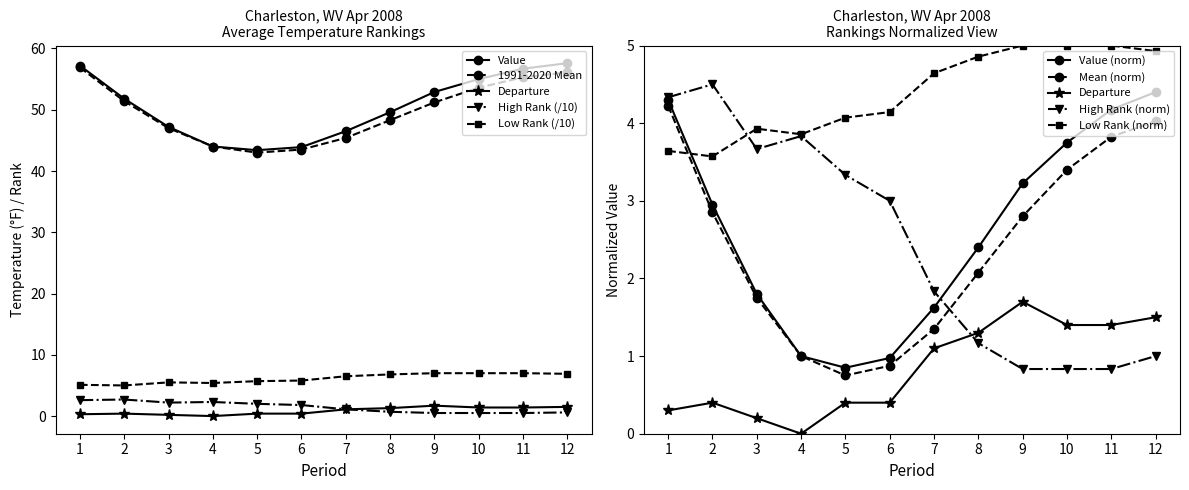

Reading right to left, transcribe all the data shown in this chart.

Value: 12=57.6	11=56.7	10=55.0	9=52.9	8=49.6	7=46.5	6=43.9	5=43.4	4=44.0	3=47.2	2=51.8	1=57.2
1991-2020 Mean: 12=56.1	11=55.3	10=53.6	9=51.2	8=48.3	7=45.4	6=43.5	5=43.0	4=44.0	3=47.0	2=51.4	1=56.9
Departure: 12=1.5	11=1.4	10=1.4	9=1.7	8=1.3	7=1.1	6=0.4	5=0.4	4=0.0	3=0.2	2=0.4	1=0.3
Low Rank: 12=6.9	11=7.0	10=7.0	9=7.0	8=6.8	7=6.5	6=5.8	5=5.7	4=5.4	3=5.5	2=5.0	1=5.1
High Rank: 12=1.0	11=0.8	10=0.8	9=0.8	8=1.2	7=1.8	6=3.0	5=3.3	4=3.8	3=3.7	2=4.5	1=4.3